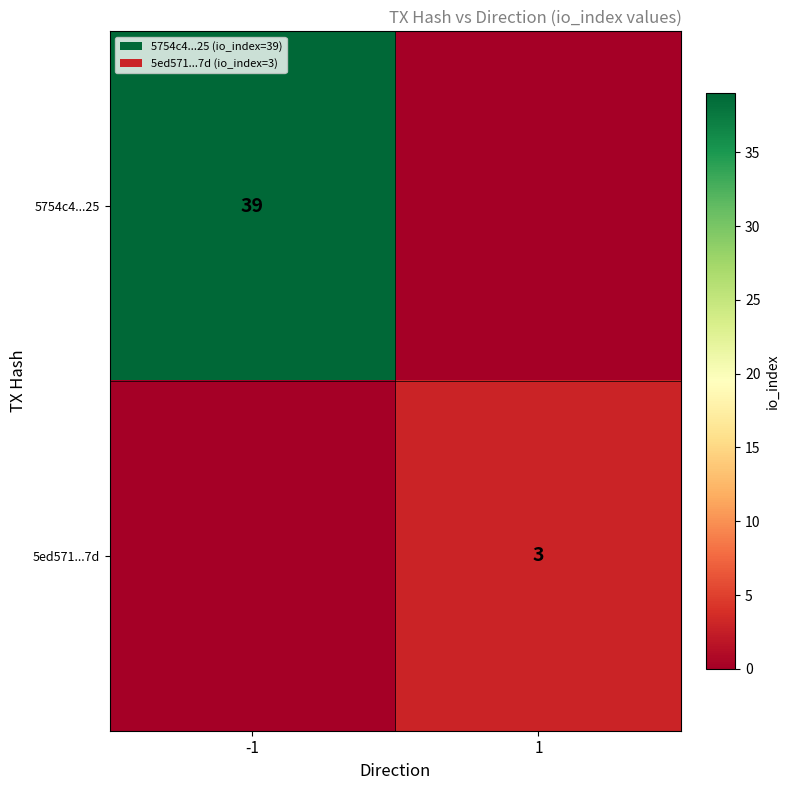

The value of 5ed571...7d at 1 is 1. True or false?

False